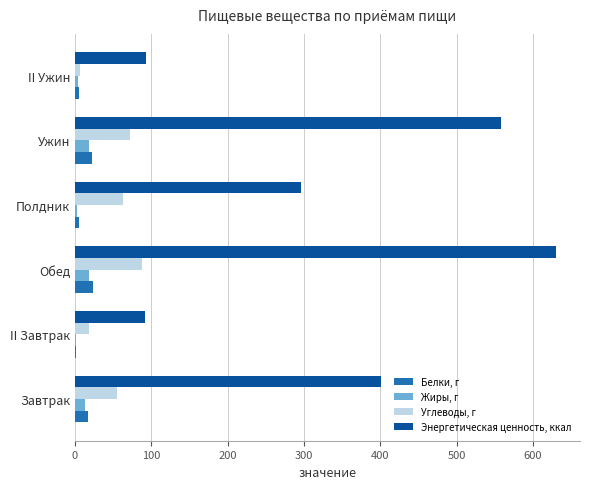

What is the highest value of the Энергетическая ценность, ккал series?

630.1